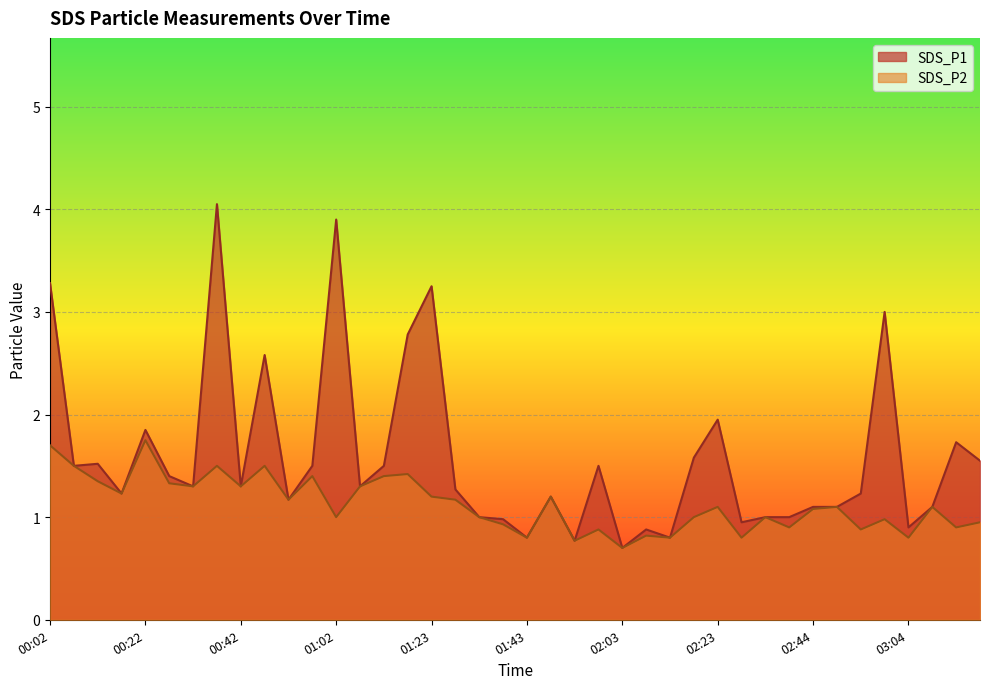

Where is the first local maximum for SDS_P2?

00:22